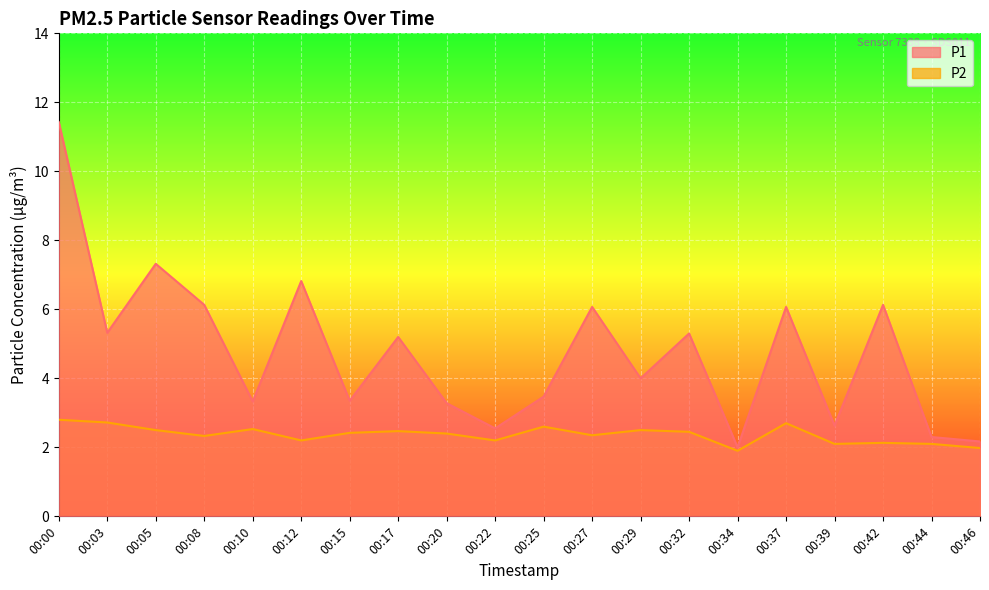

Reading left to right, what are all the values shown in this chart?

P1: 00:00=11.4	00:03=5.3	00:05=7.3	00:08=6.1	00:10=3.3	00:12=6.8	00:15=3.4	00:17=5.2	00:20=3.3	00:22=2.5	00:25=3.5	00:27=6.1	00:29=4.0	00:32=5.3	00:34=2.0	00:37=6.1	00:39=2.6	00:42=6.1	00:44=2.3	00:46=2.2
P2: 00:00=2.8	00:03=2.7	00:05=2.5	00:08=2.3	00:10=2.5	00:12=2.2	00:15=2.4	00:17=2.5	00:20=2.4	00:22=2.2	00:25=2.6	00:27=2.4	00:29=2.5	00:32=2.5	00:34=1.9	00:37=2.7	00:39=2.1	00:42=2.1	00:44=2.1	00:46=2.0